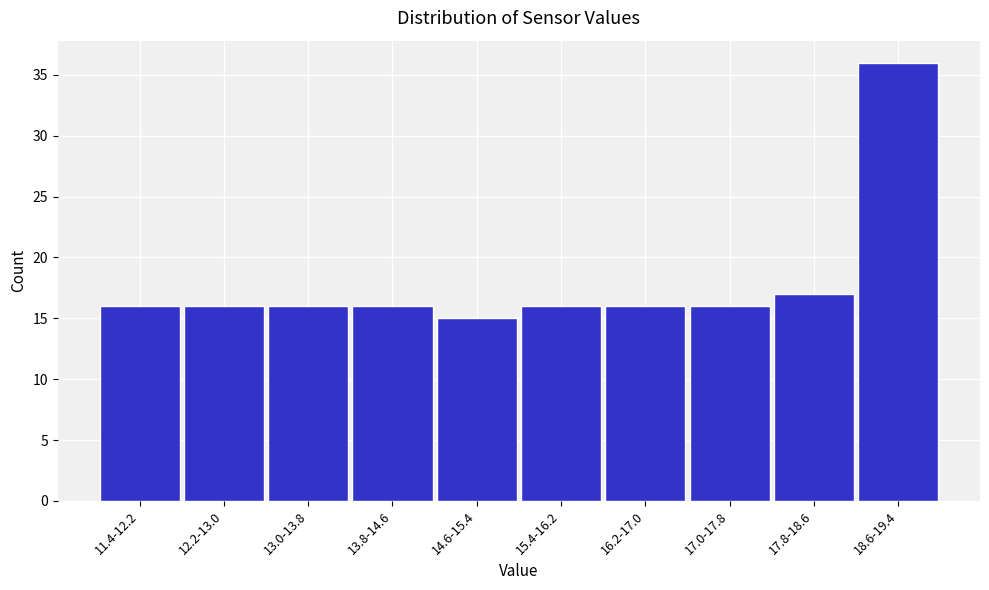

Reading left to right, transcribe all the data shown in this chart.

16	16	16	16	15	16	16	16	17	36